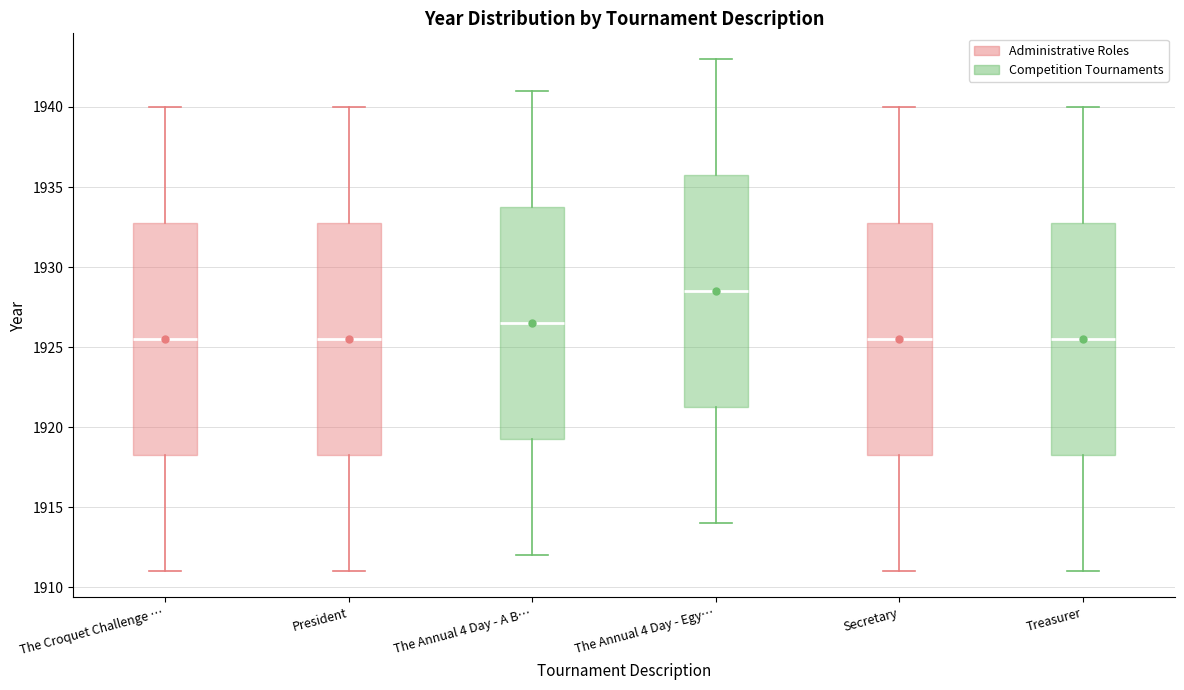

Reading left to right, transcribe this box plot: for each box, give where its median line is, the range the box spans, and where its two whiskers end, as read against the y-axis. The values are not printed on the chart, so give them approximately, as read against the axis.

The Croquet Challenge …: median 1925.5, box 1918.5 to 1933.0, whiskers 1911.0 to 1940.0
President: median 1925.5, box 1918.5 to 1933.0, whiskers 1911.0 to 1940.0
The Annual 4 Day - A B…: median 1926.5, box 1919.5 to 1934.0, whiskers 1912.0 to 1941.0
The Annual 4 Day - Egy…: median 1928.5, box 1921.5 to 1936.0, whiskers 1914.0 to 1943.0
Secretary: median 1925.5, box 1918.5 to 1933.0, whiskers 1911.0 to 1940.0
Treasurer: median 1925.5, box 1918.5 to 1933.0, whiskers 1911.0 to 1940.0